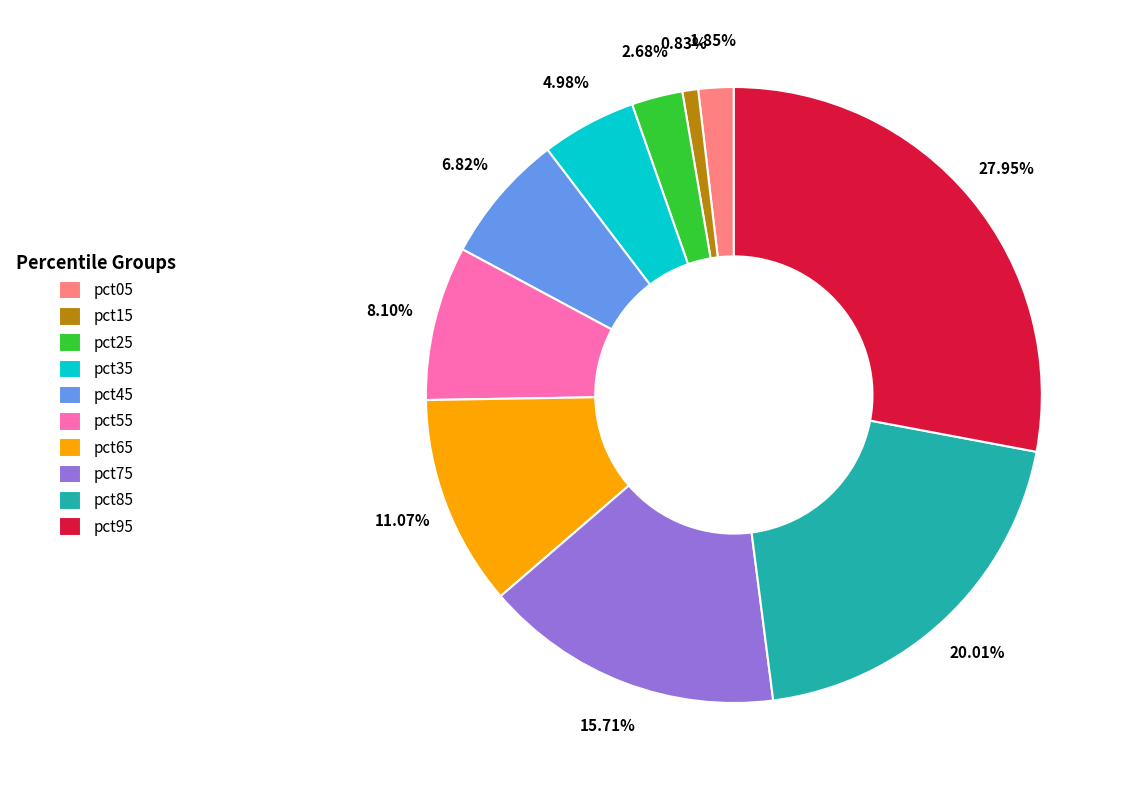

How many slices are in this pie chart?

10